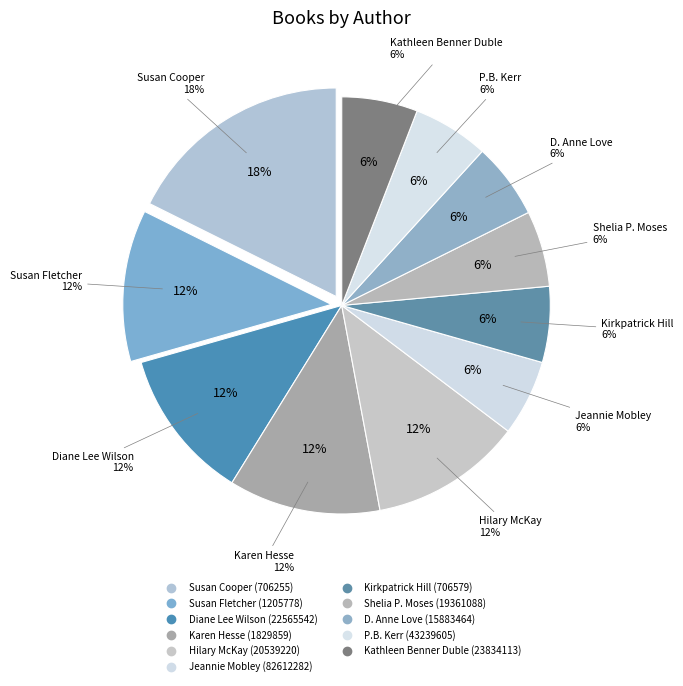

Which slice is the smallest?

Jeannie Mobley (82612282)